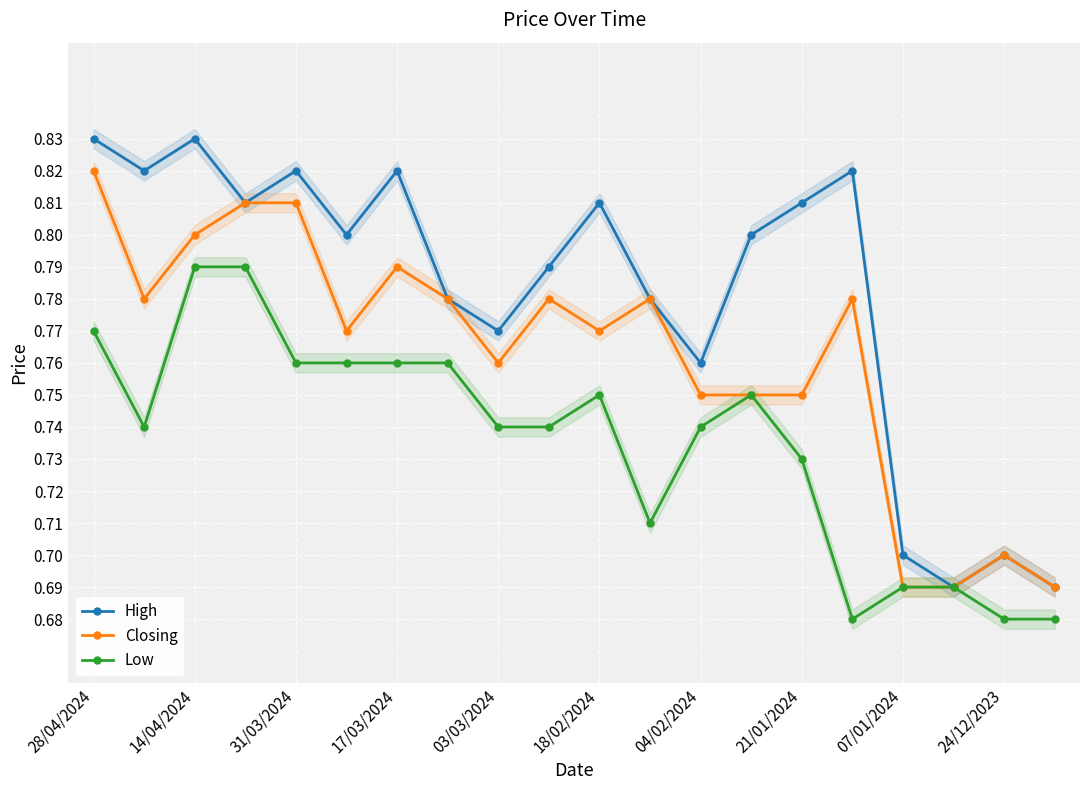

At which category is the sum across all series the highest?

28/04/2024